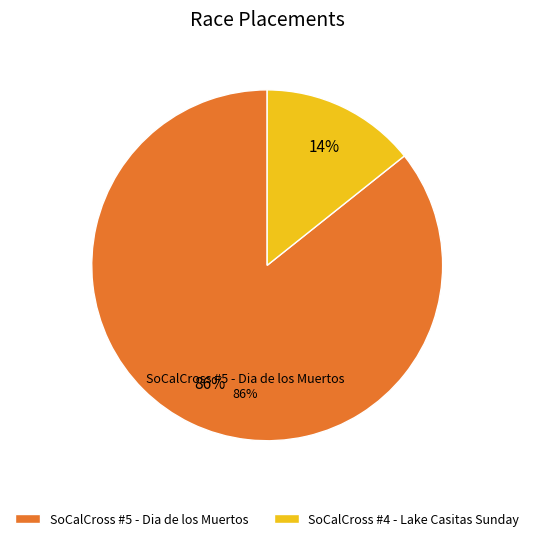

Which has a higher value, SoCalCross #5 - Dia de los Muertos or SoCalCross #4 - Lake Casitas Sunday?

SoCalCross #5 - Dia de los Muertos